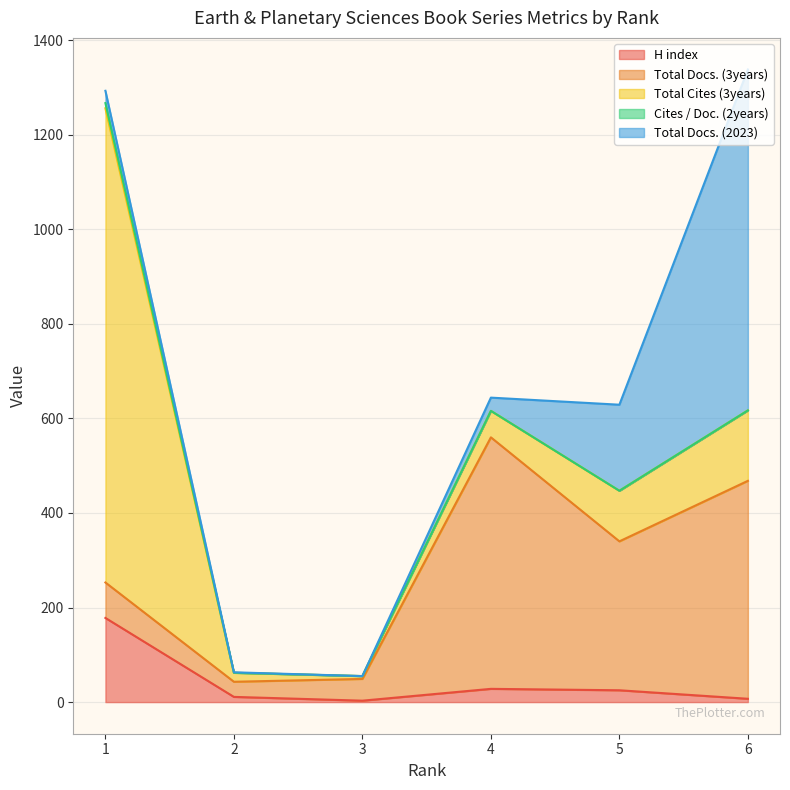

Which series ends up on top after the final intersection of Total Cites (3years) and Total Docs. (3years)?

Total Docs. (3years)